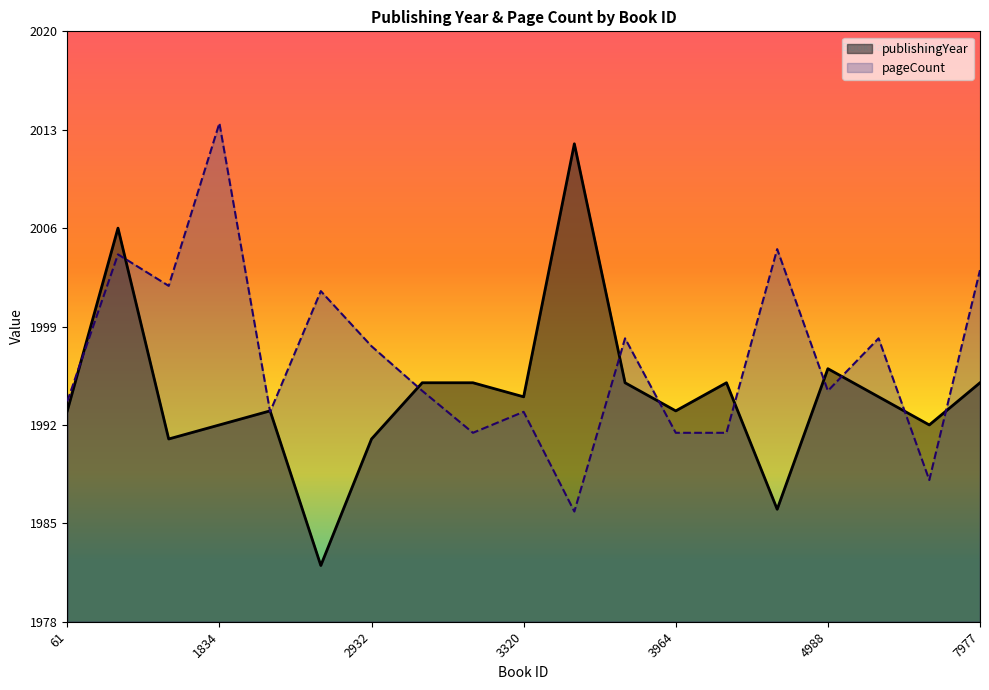

Does the chart have visible grid lines?

No